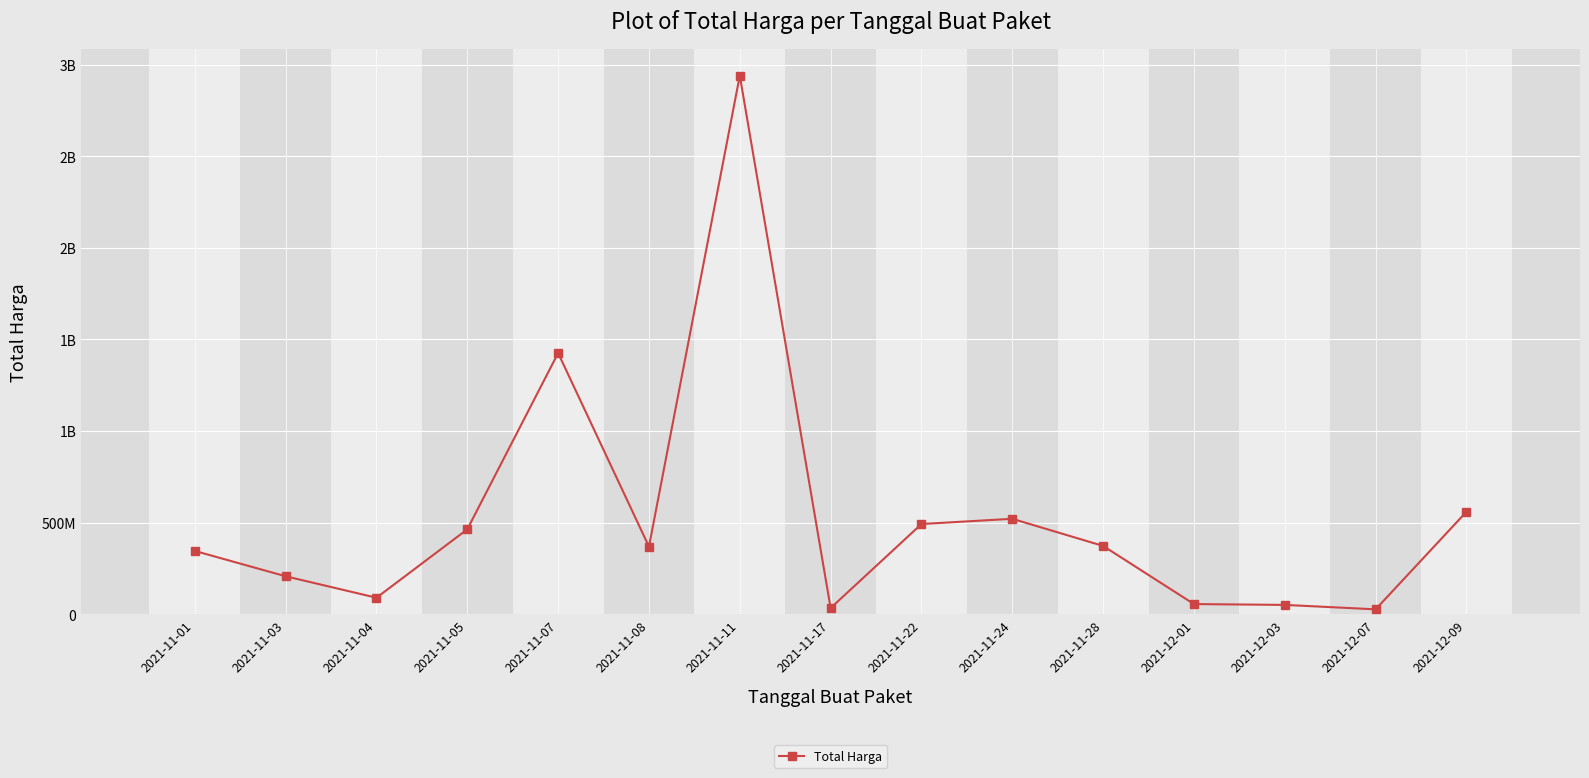

Does the chart have visible grid lines?

Yes